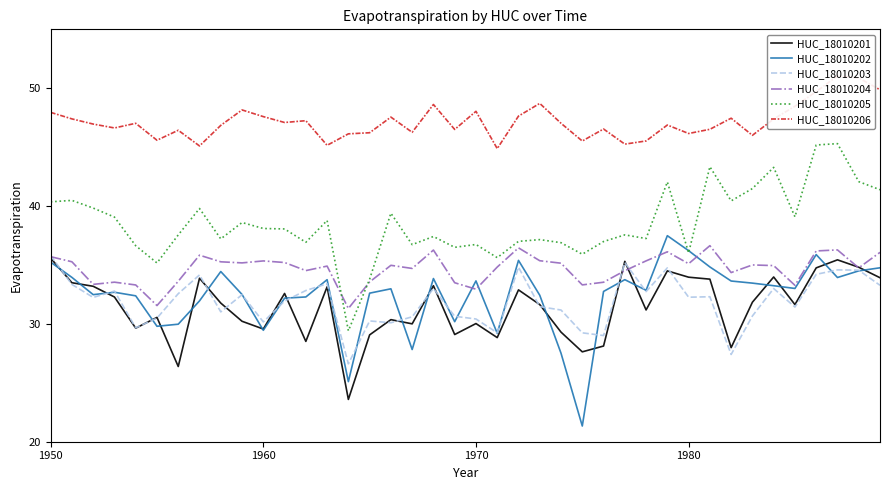

True or false: HUC_18010203 has more than 0 interior local peaks.

True